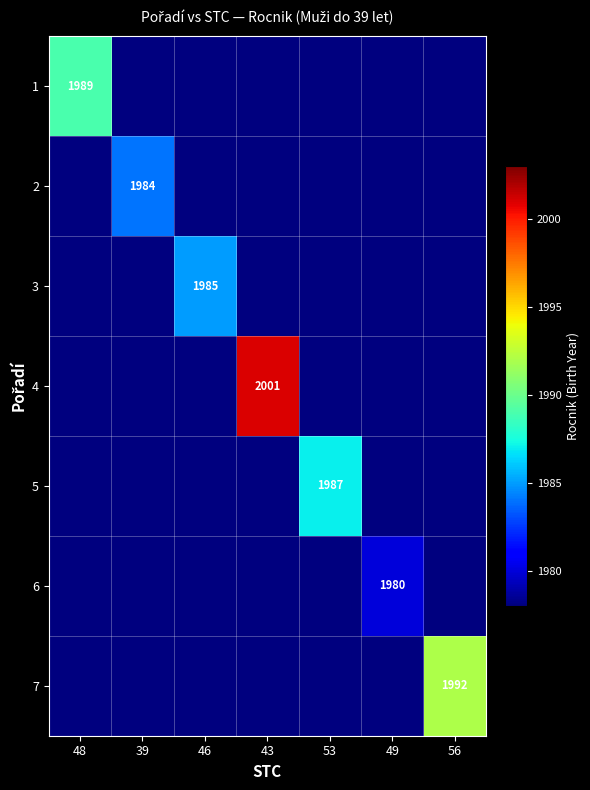

Is the value of 6 at 49 greater than the value of 4 at 43?

No